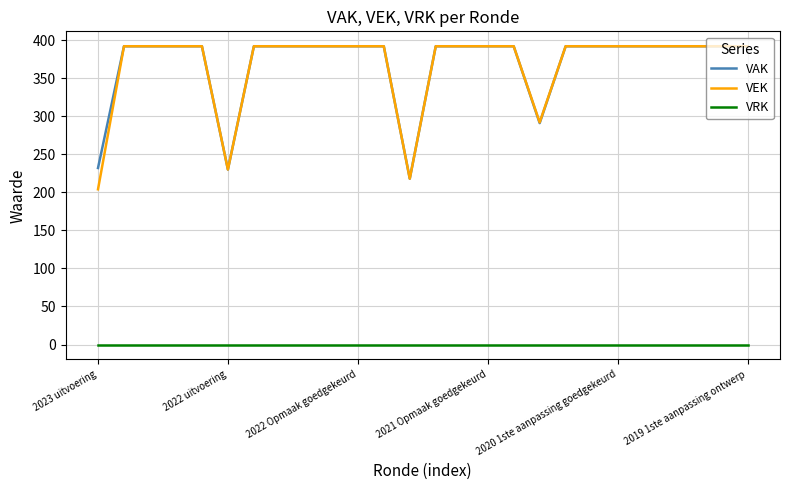

What is the maximum value shown in the chart?

392